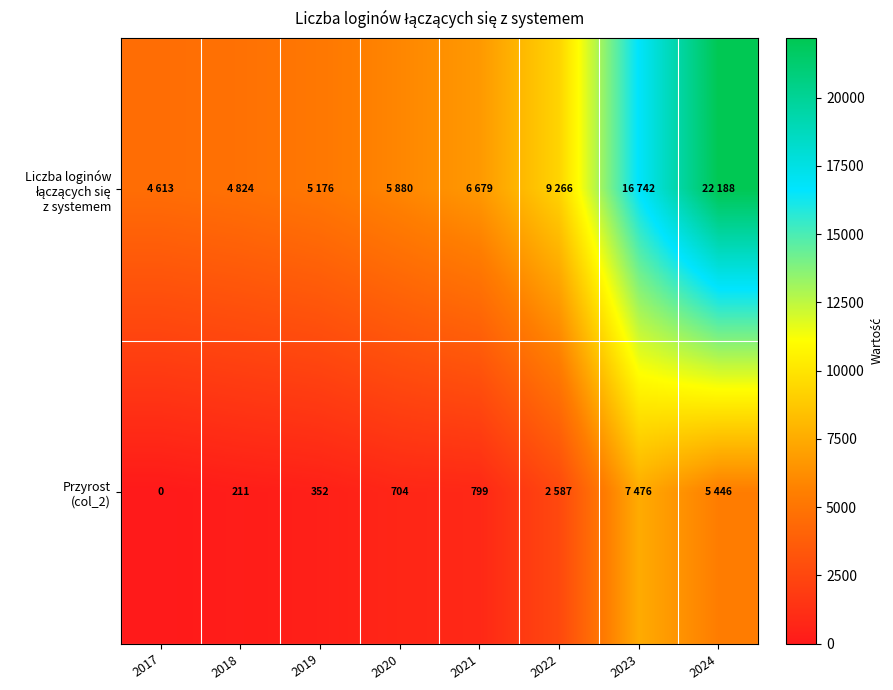

Rank the series by their average value, from highest to lowest.

Liczba loginów łączących się z systemem, Przyrost (col_2)